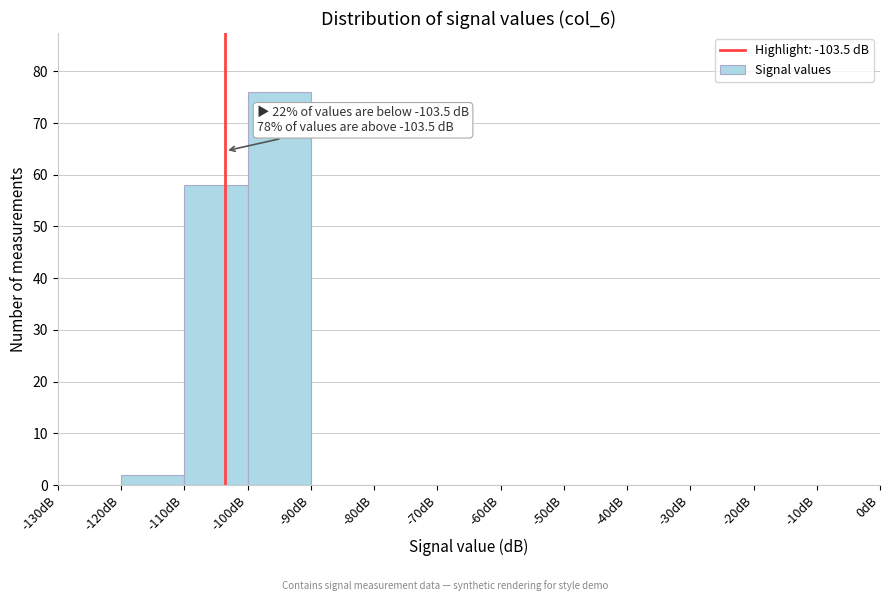

Which range on the x-axis has the tallest bar?

-100 to -90